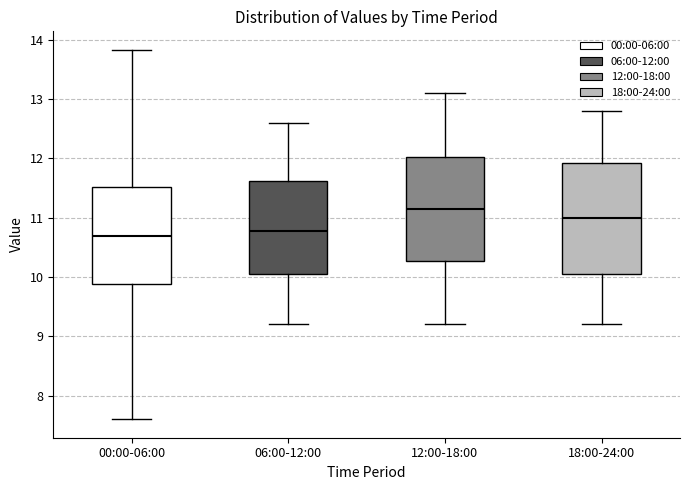

Where does the median line of the box for 00:00-06:00 sit on the y-axis? The values are not printed on the chart, so give them approximately, as read against the axis.

10.7